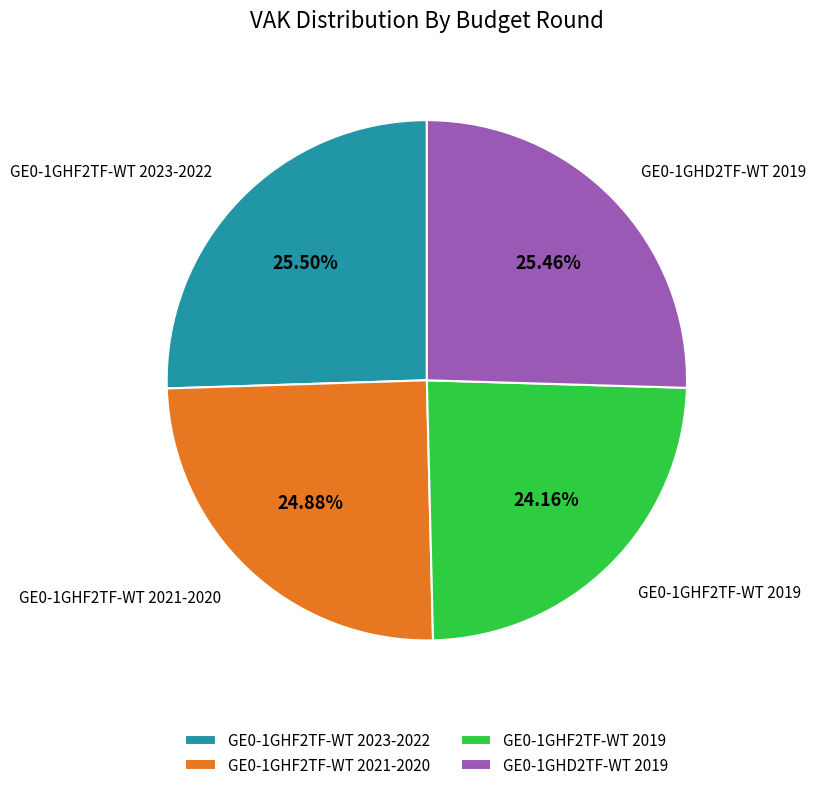

To the nearest percent, what percentage of the pie is GE0-1GHF2TF-WT 2021-2020?

25%